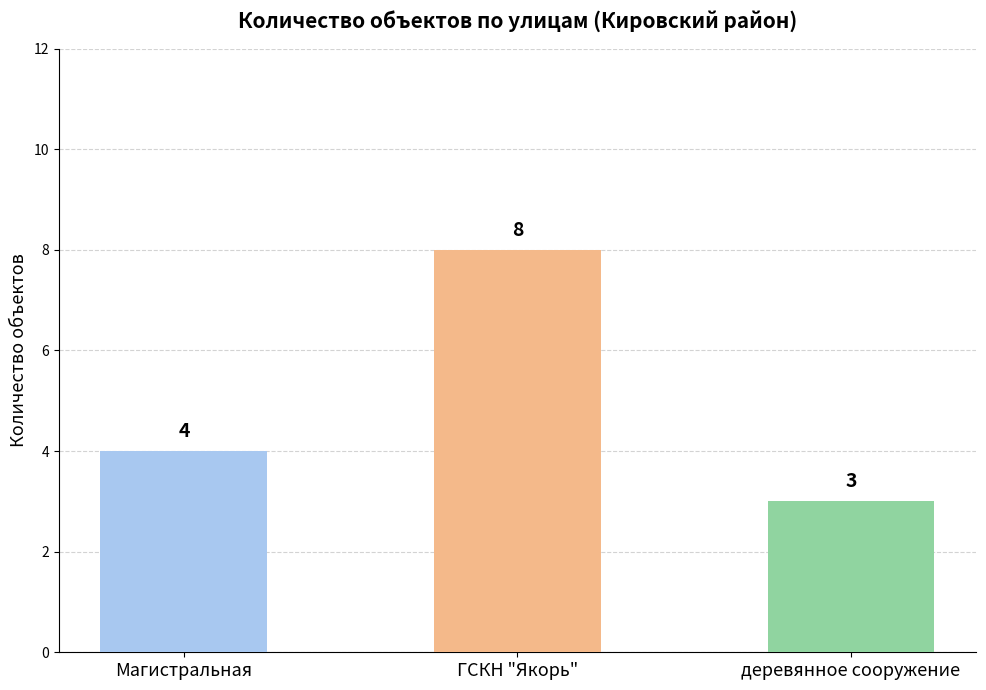

Where is the data nearest to the value 5?

Магистральная